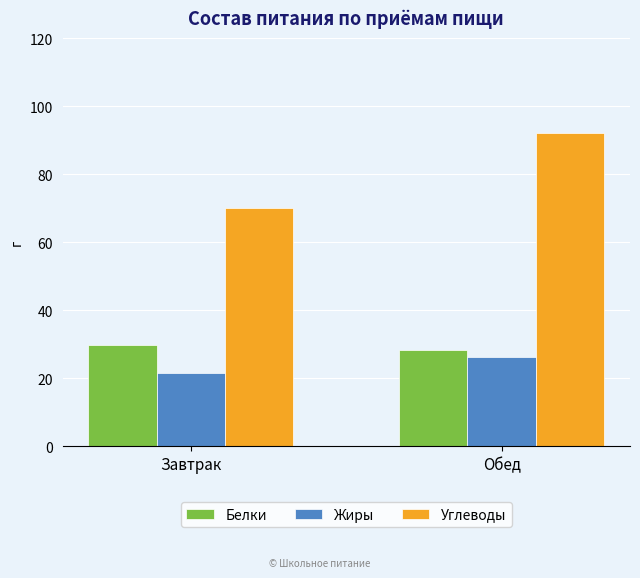

True or false: Углеводы has a value of 92.2 at Обед.

True